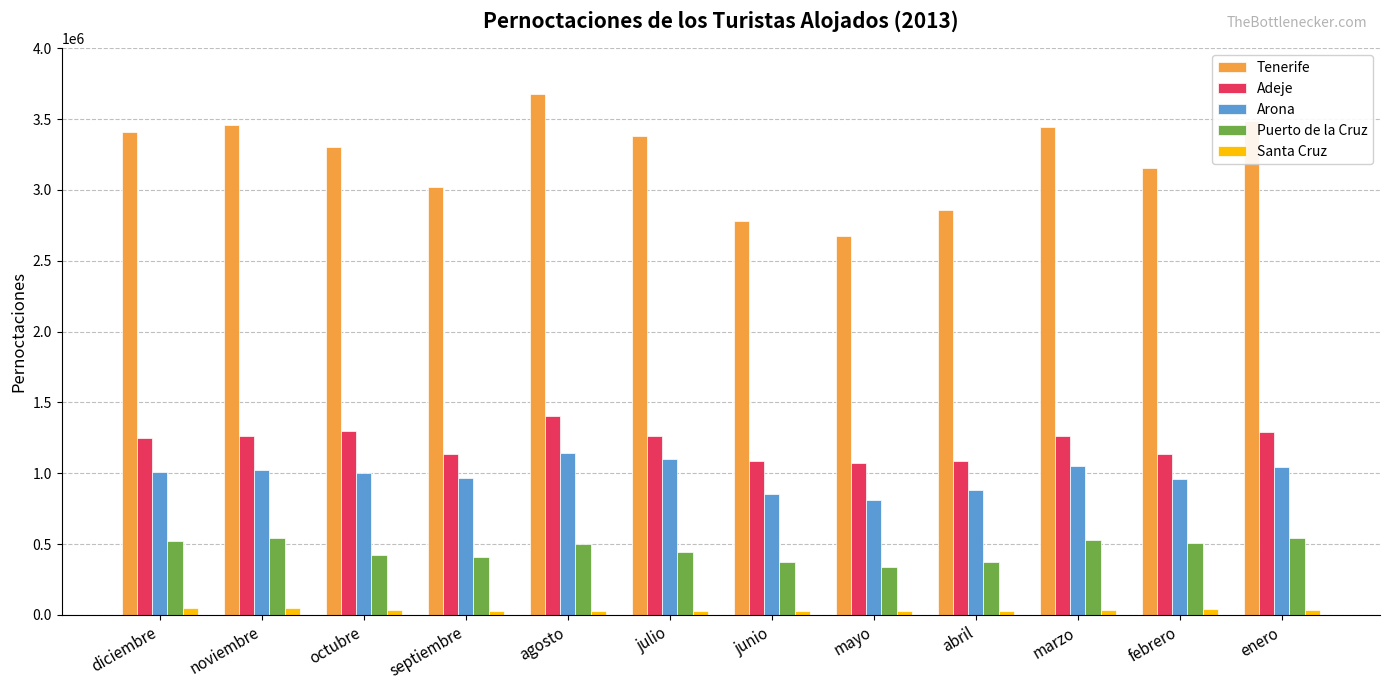

What is the total value across all series at mayo?

4924267